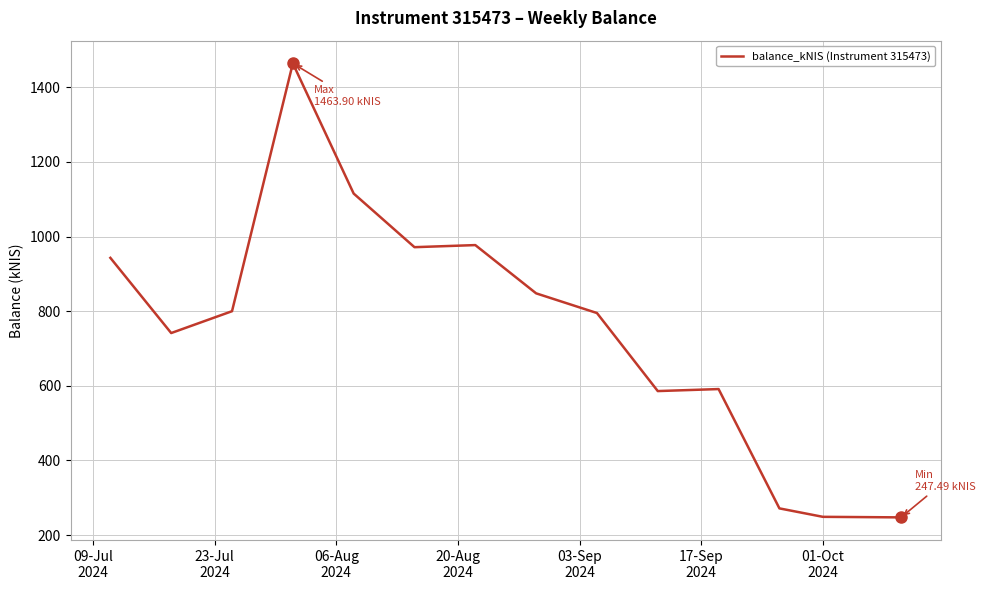

What is the minimum value shown in the chart?

247.5